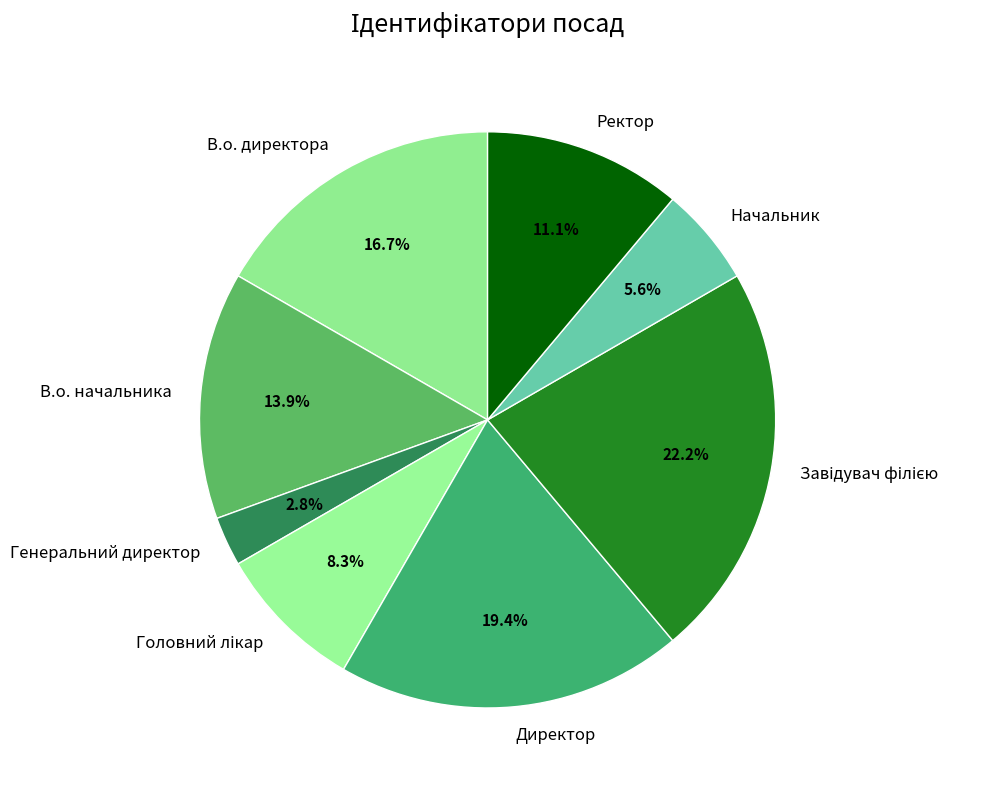

Between В.о. начальника and Ректор, which is larger?

В.о. начальника